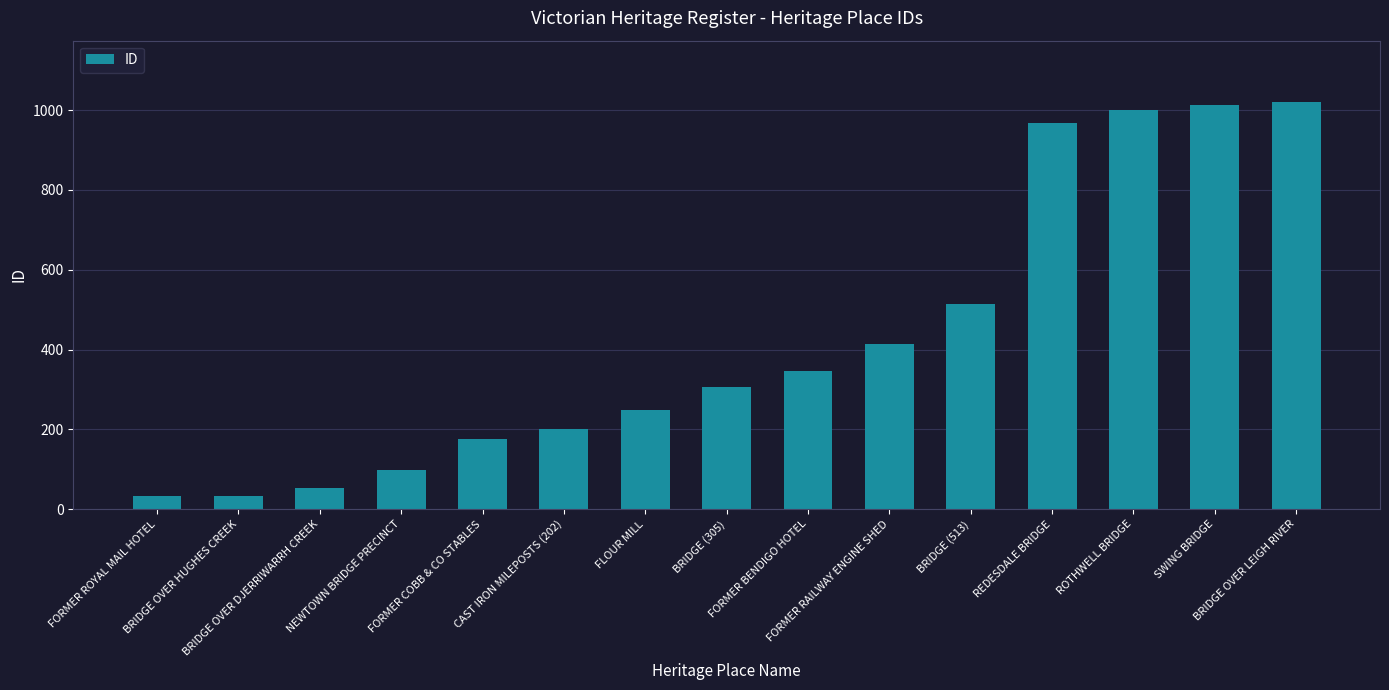

Is it true that the value at NEWTOWN BRIDGE PRECINCT is 97?

True